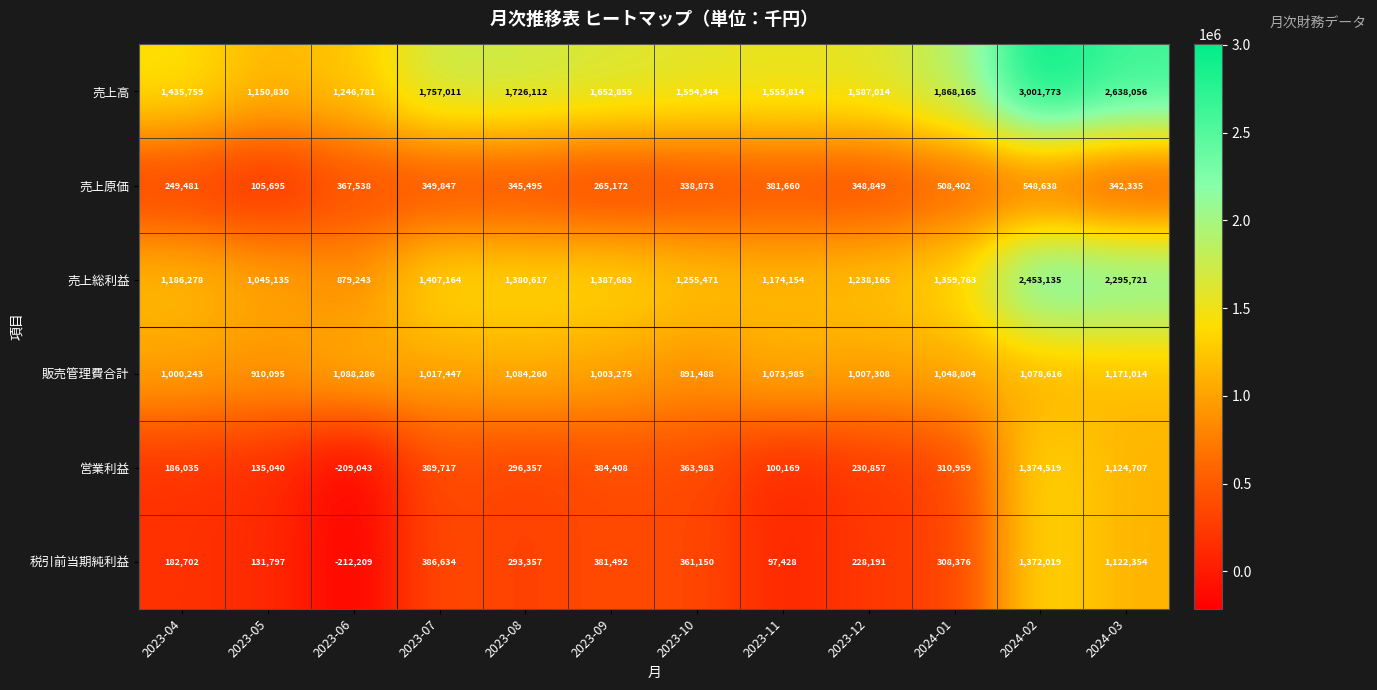

What is the difference between the 売上原価 values at 2023-06 and 2023-04?

118057